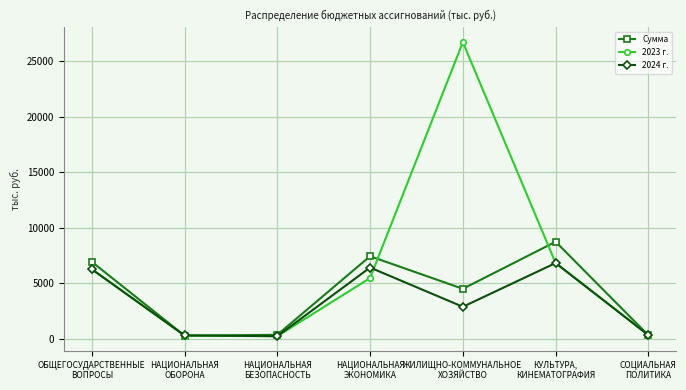

Which series changed the most between ОБЩЕГОСУДАРСТВЕННЫЕ
ВОПРОСЫ and НАЦИОНАЛЬНАЯ
БЕЗОПАСНОСТЬ?

Сумма